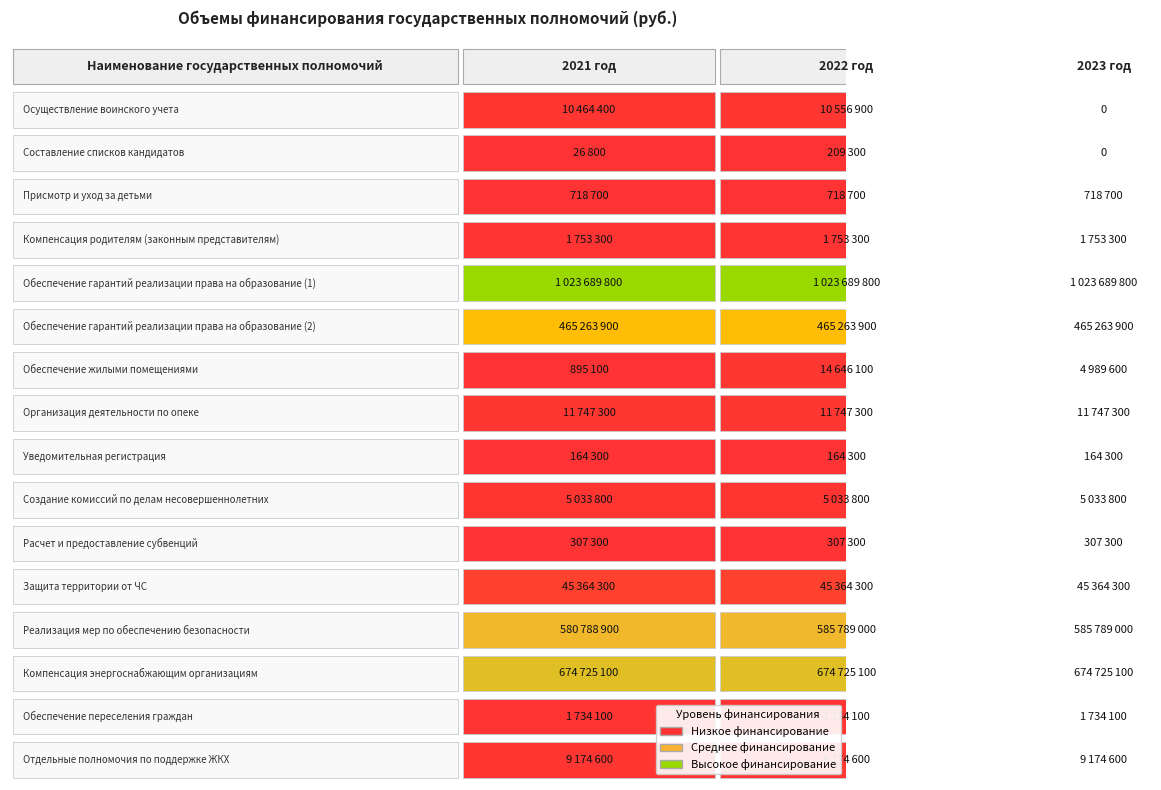

Which series has the largest total across all categories?

Обеспечение гарантий реализации права на образование (1)